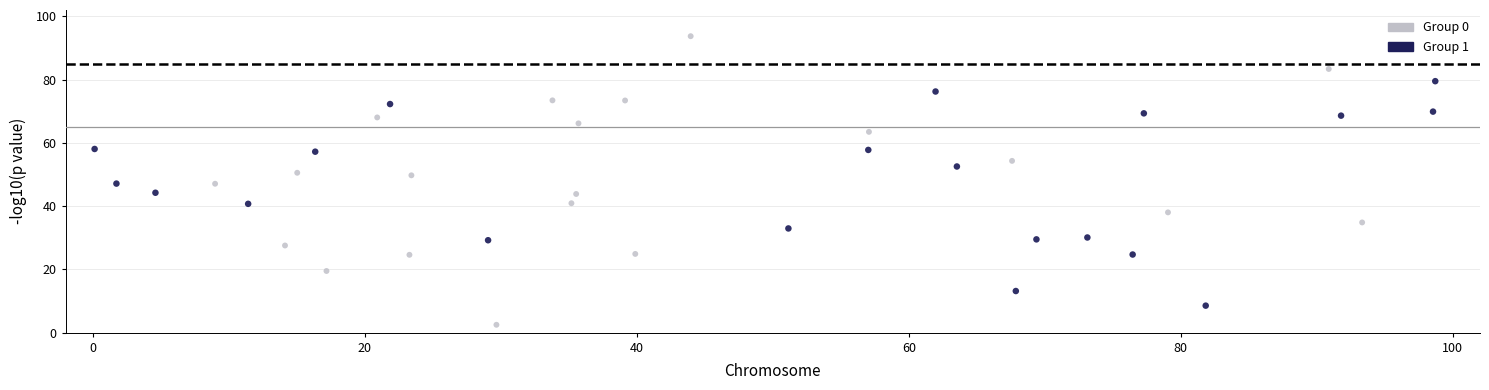

Which series reaches the minimum Y coordinate?

Group 0